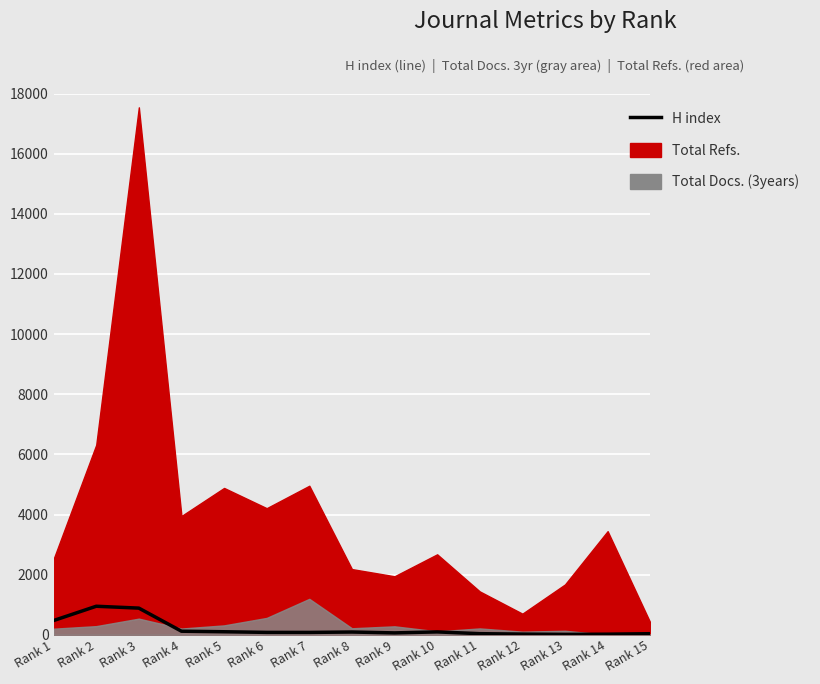

Rank the categories by value from highest to lowest.

Rank 2, Rank 3, Rank 1, Rank 4, Rank 5, Rank 10, Rank 8, Rank 6, Rank 7, Rank 9, Rank 11, Rank 15, Rank 12, Rank 14, Rank 13